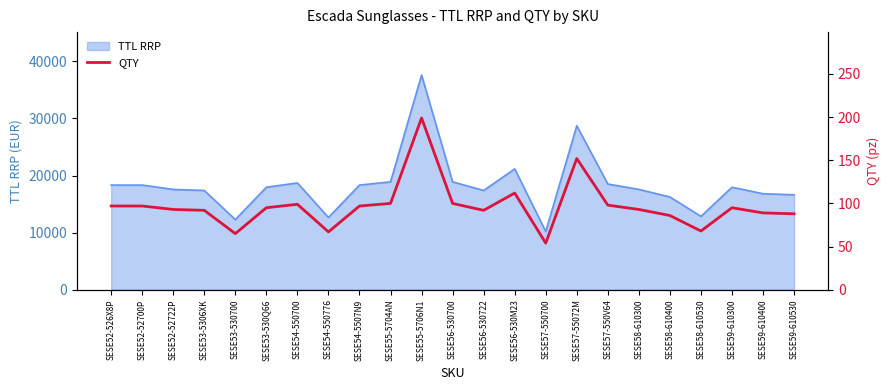

What is the minimum value shown in the chart?

54